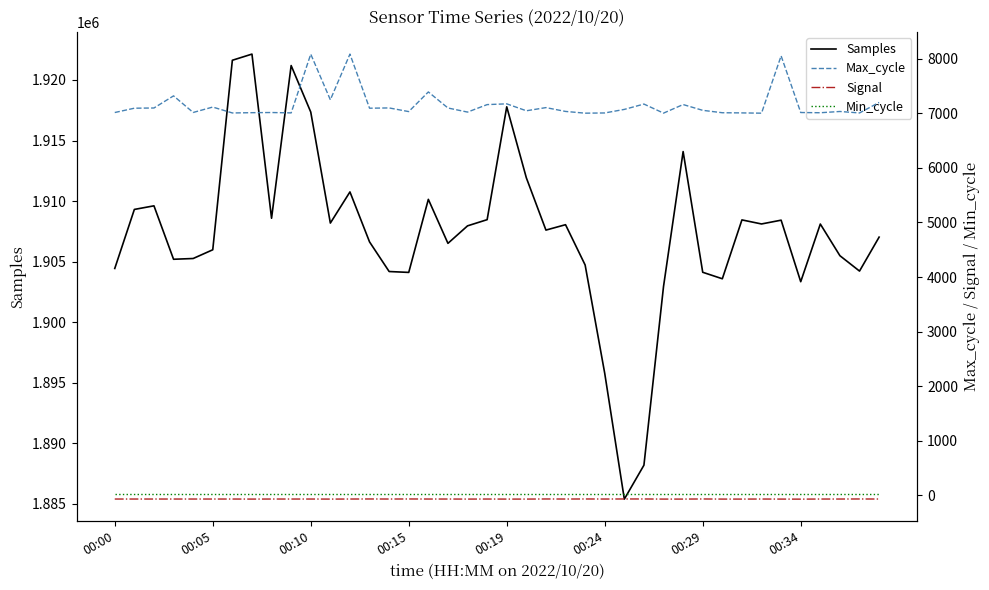

Where is the first local maximum for Signal?

13